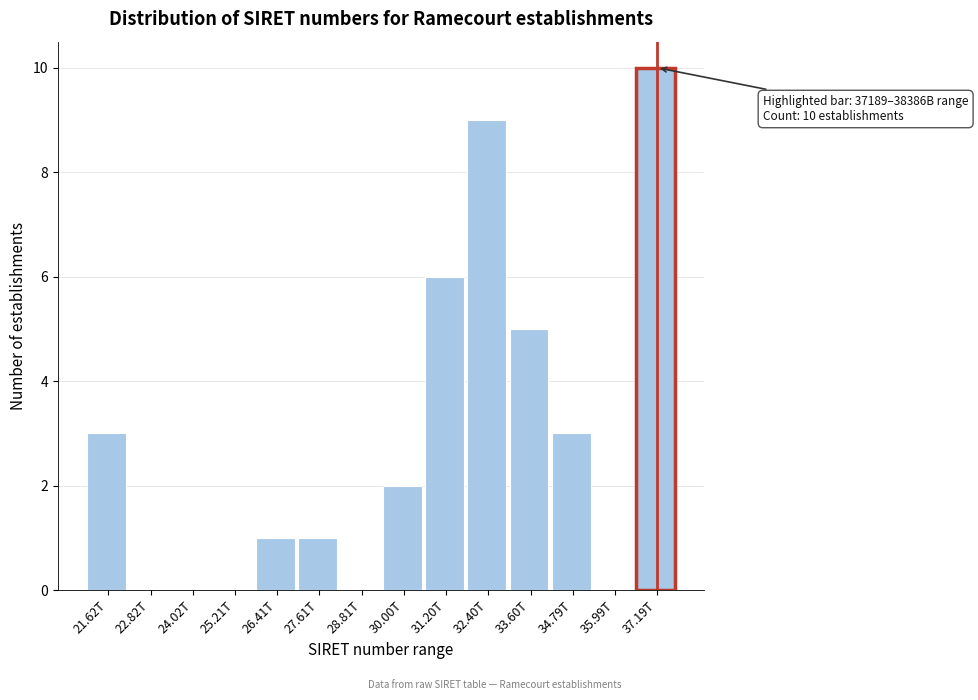

Is it true that the value at 30.00T is 1?

False